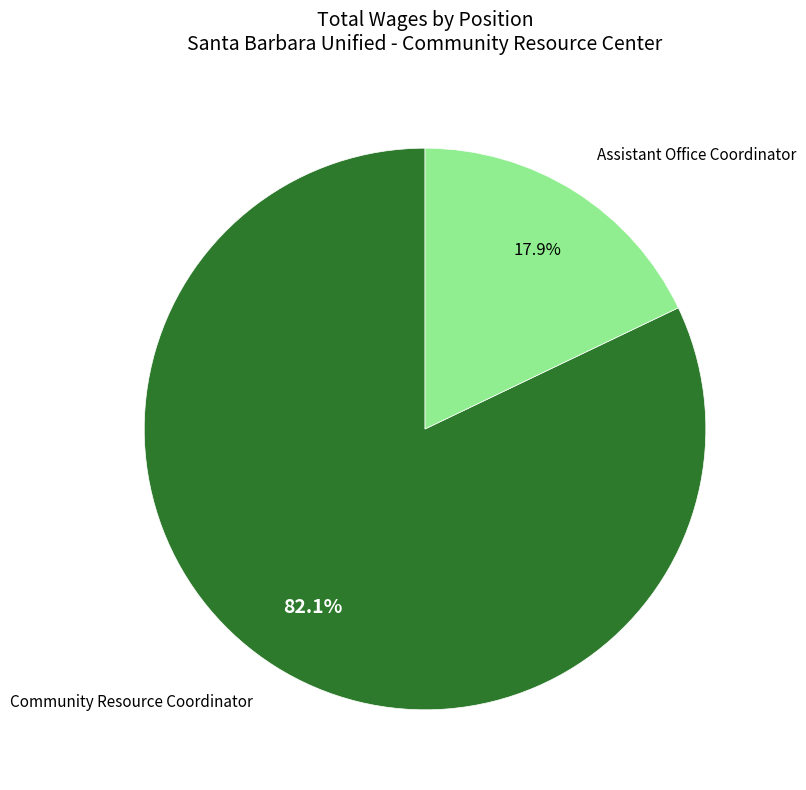

What is the smallest slice in the pie chart?

Assistant Office Coordinator